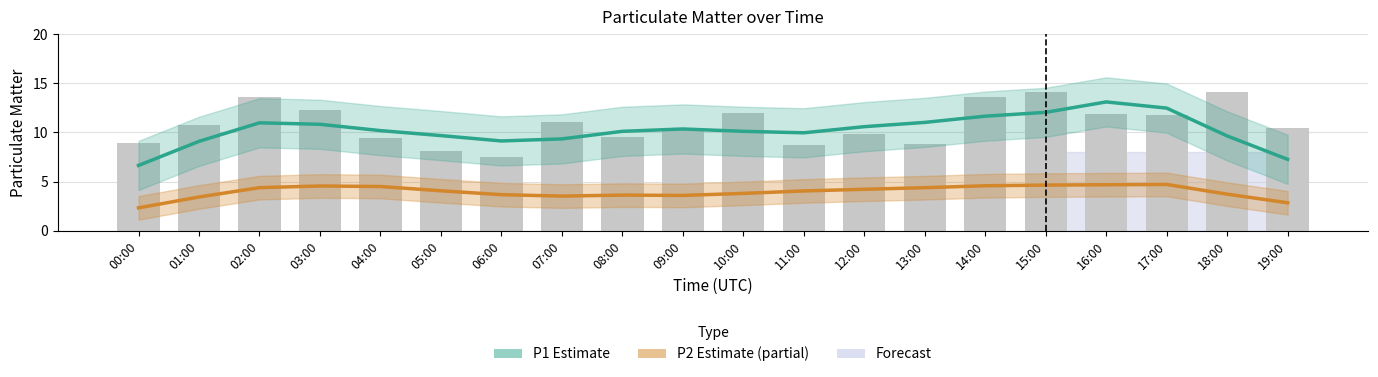

What is the value of the P2 (Partial) bar at the 13th from the left?

4.2